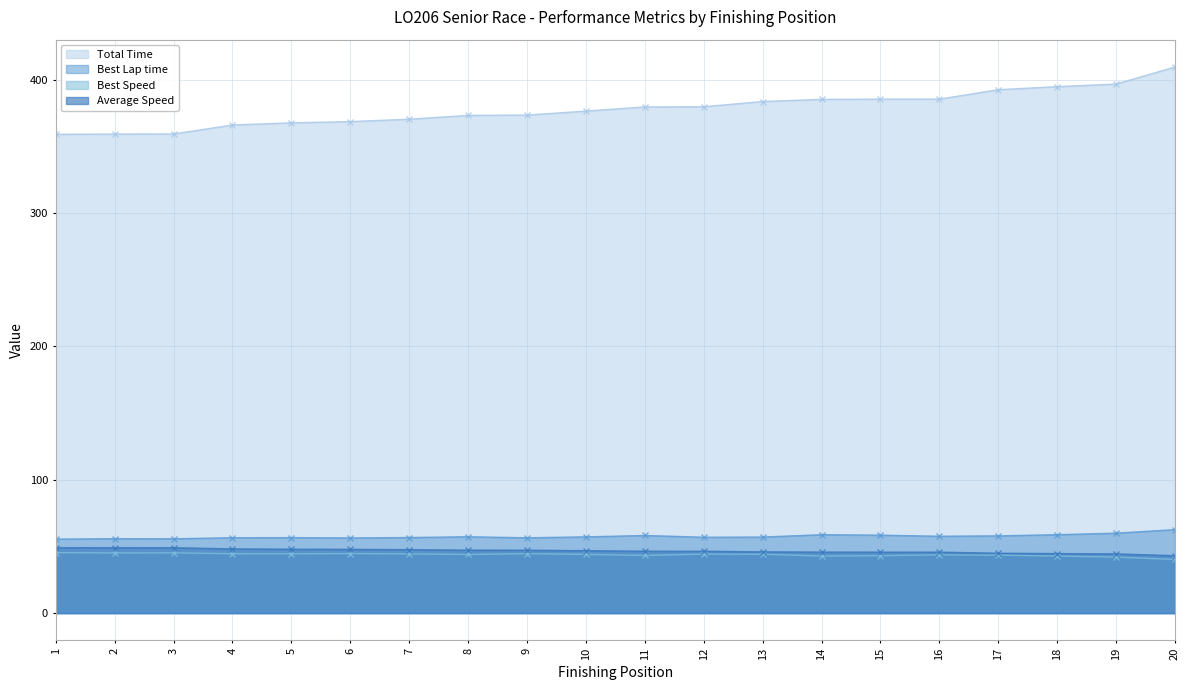

Reading left to right, what are all the values shown in this chart?

Total Time: 359.2	359.3	359.4	366.1	367.8	368.7	370.5	373.3	373.6	376.6	379.7	379.8	383.7	385.4	385.5	385.6	392.6	394.9	396.8	409.6
Best Lap time: 55.5	55.8	55.8	56.6	56.6	56.4	56.7	57.3	56.5	57.2	58.3	56.9	57.1	58.8	58.5	57.7	58.0	58.8	60.0	62.6
Best Speed: 45.4	45.1	45.2	44.6	44.5	44.7	44.4	44.0	44.6	44.0	43.3	44.3	44.2	42.8	43.1	43.7	43.5	42.8	42.0	40.2
Average Speed: 49.1	49.1	49.1	48.2	48.0	47.8	47.6	47.2	47.2	46.8	46.5	46.4	46.0	45.8	45.8	45.8	44.9	44.7	44.5	43.1